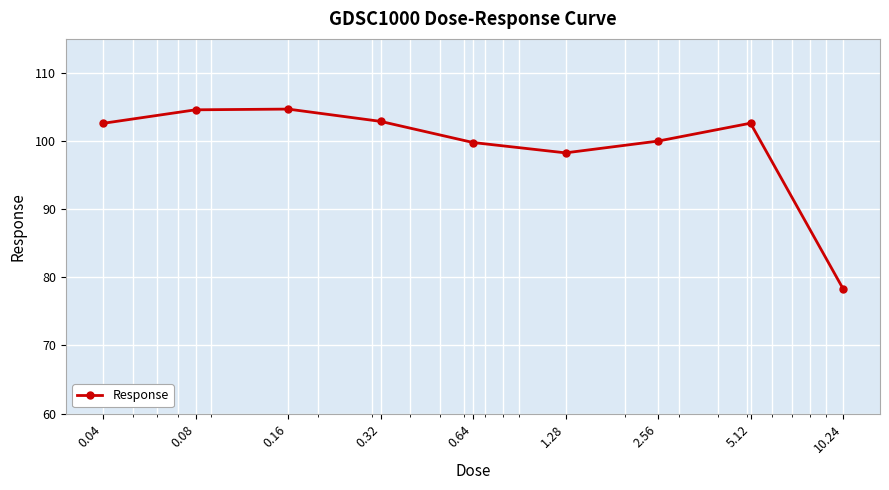

What is the value of the 2nd point from the left?

104.6